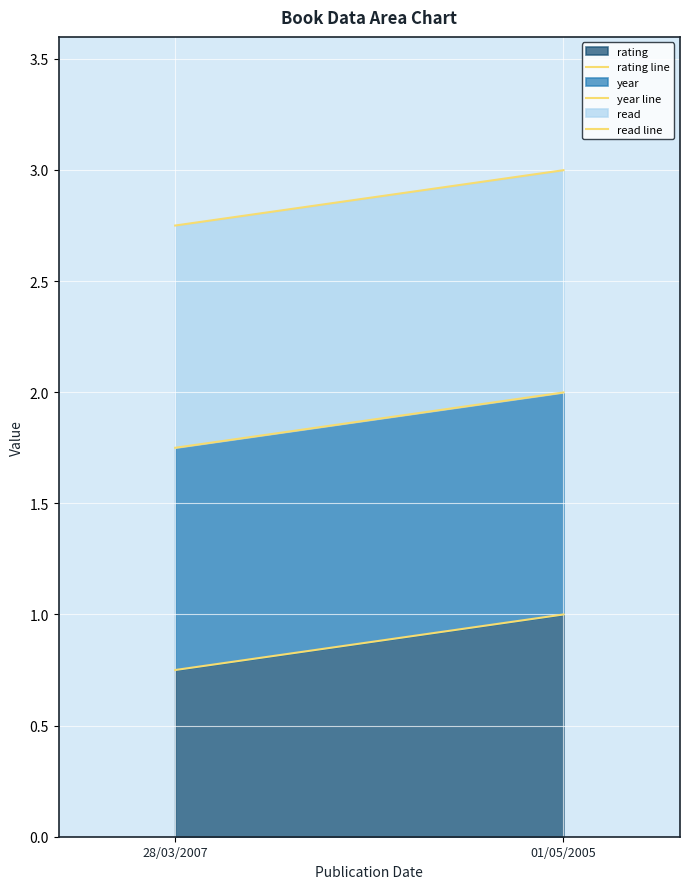

What is the difference between the maximum and minimum values in the read line series?

0.2